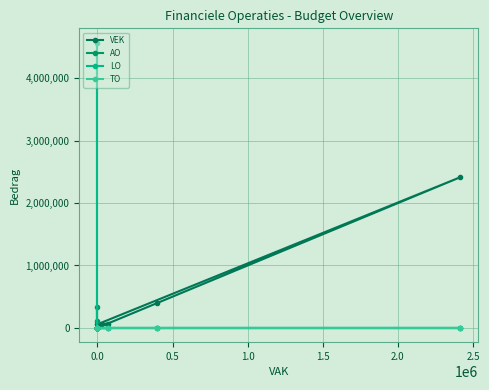

Between 2.5 and −0.5, which is larger?

2.5